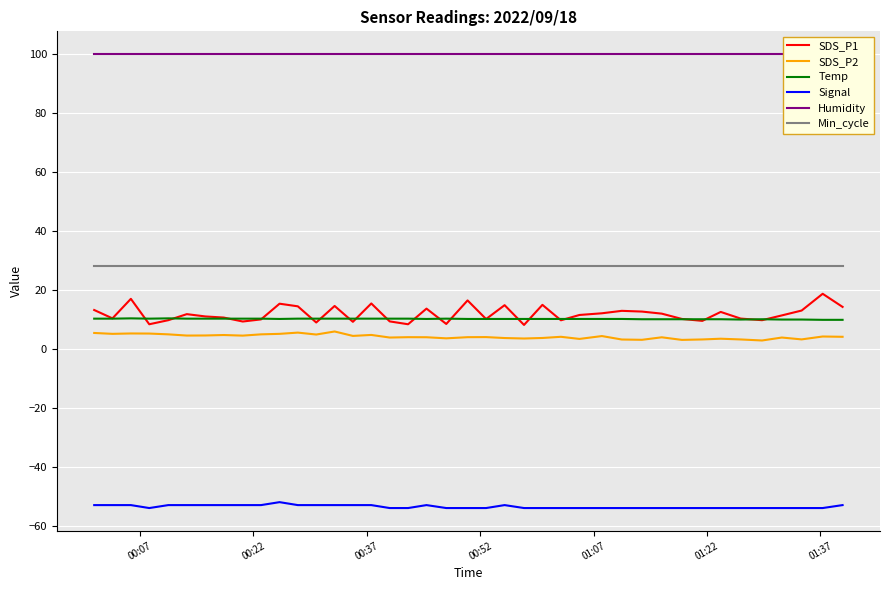

True or false: Signal and SDS_P2 intersect in this chart.

False